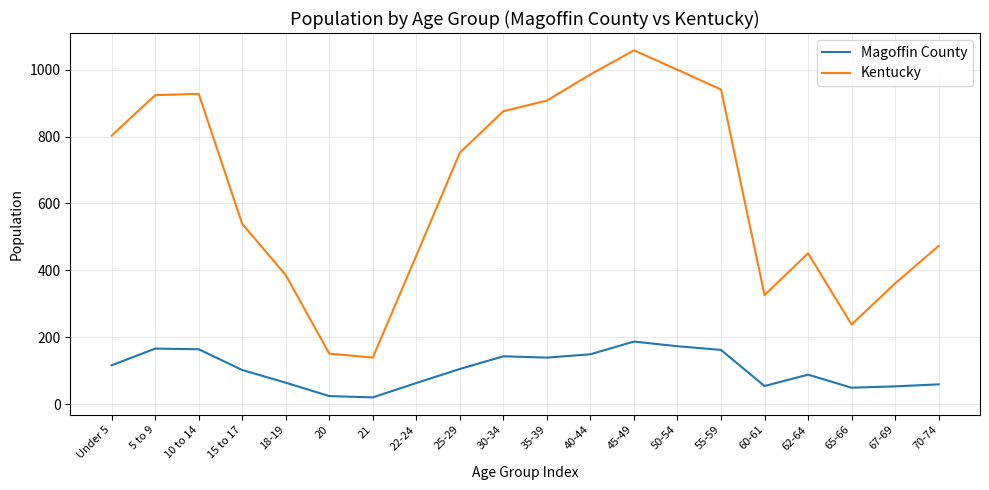

At how many categories does at least one series exceed 715?

10